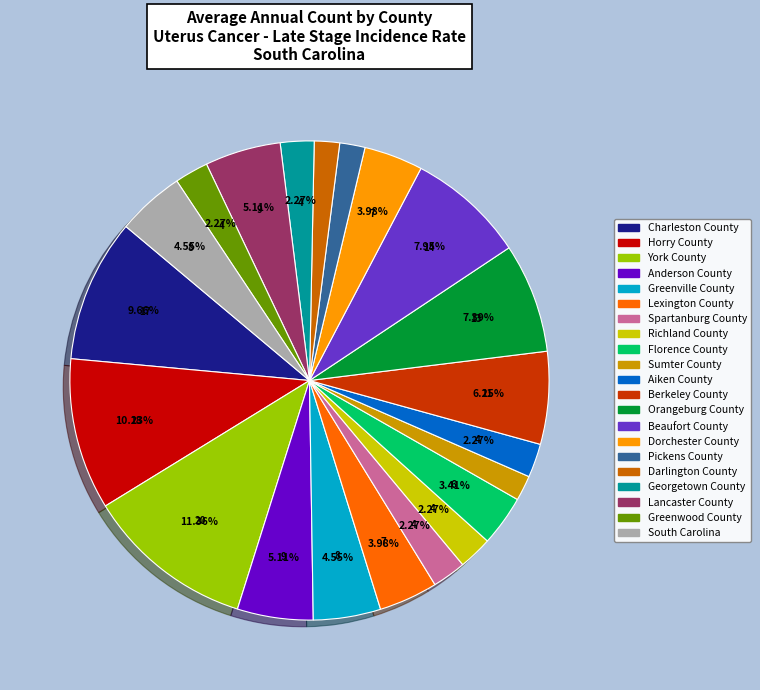

To the nearest percent, what is the difference between the largest and smallest slice percentages?

10%